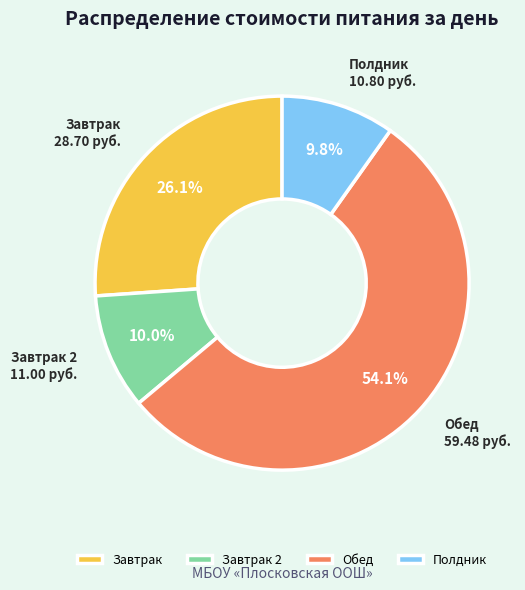

To the nearest percent, what is the average slice percentage?

25%